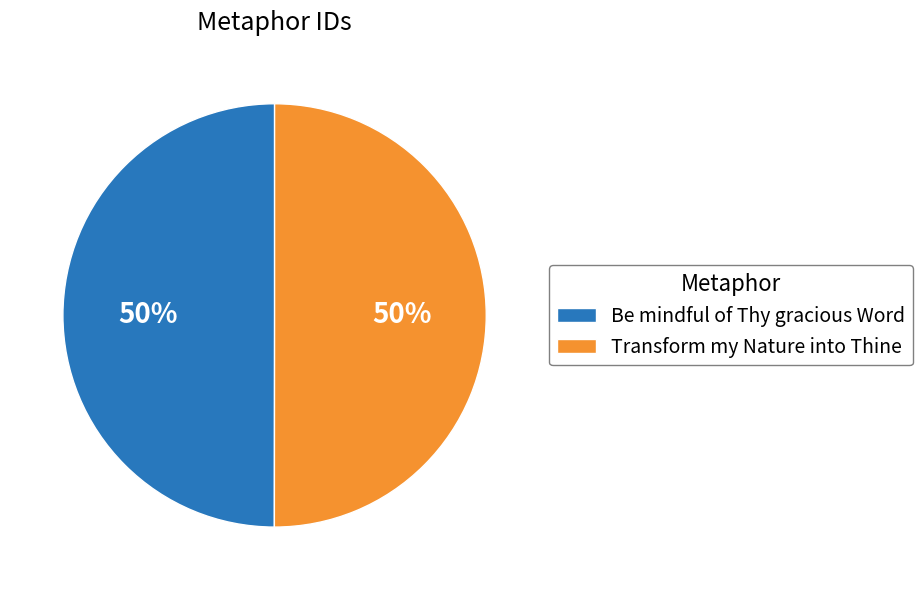

Do Be mindful of Thy gracious Word and Transform my Nature into Thine together represent more than half of the pie?

Yes